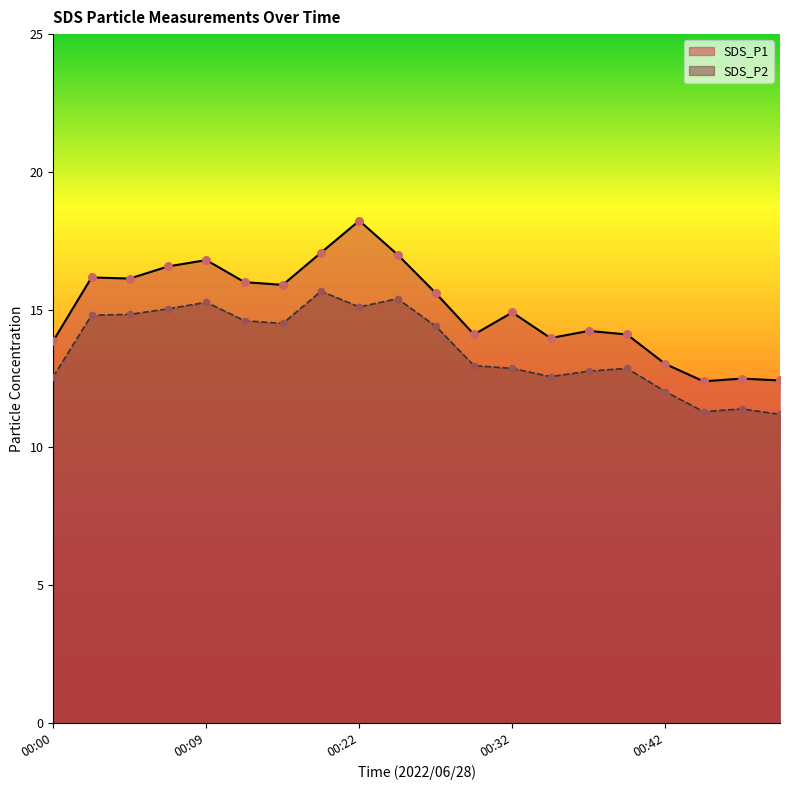

Which series reaches the maximum Y coordinate?

SDS_P1